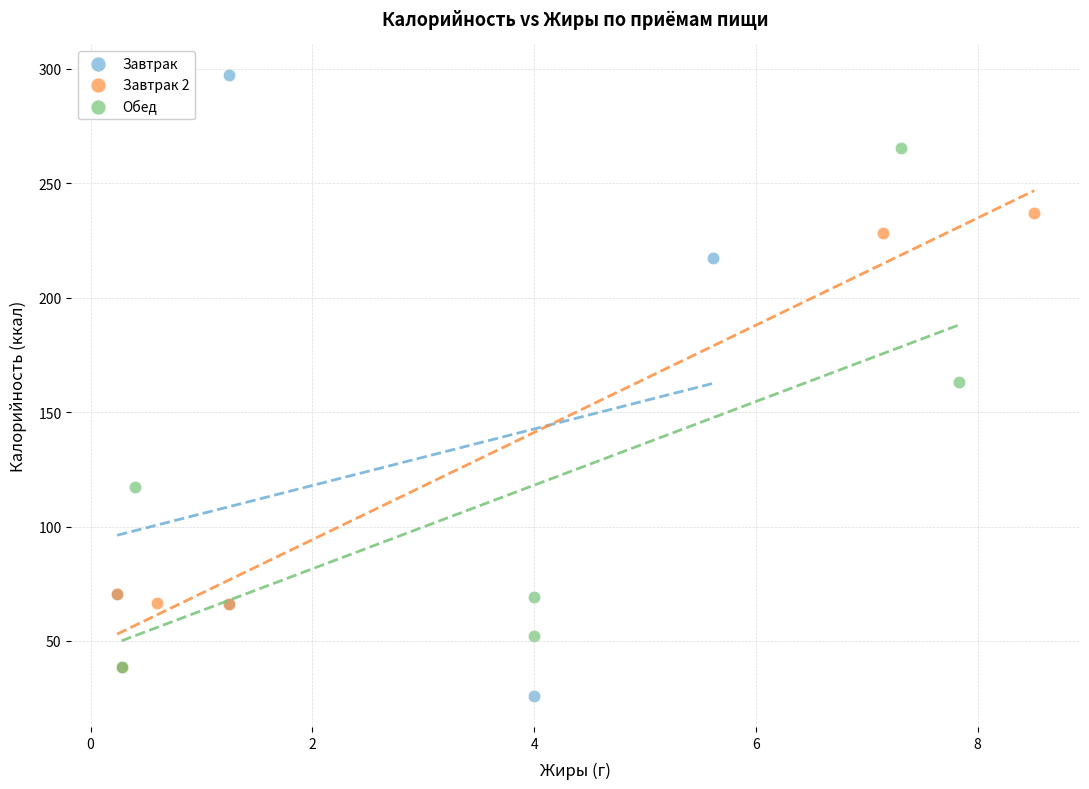

What are all the series names shown in the legend?

Завтрак, Завтрак 2, Обед